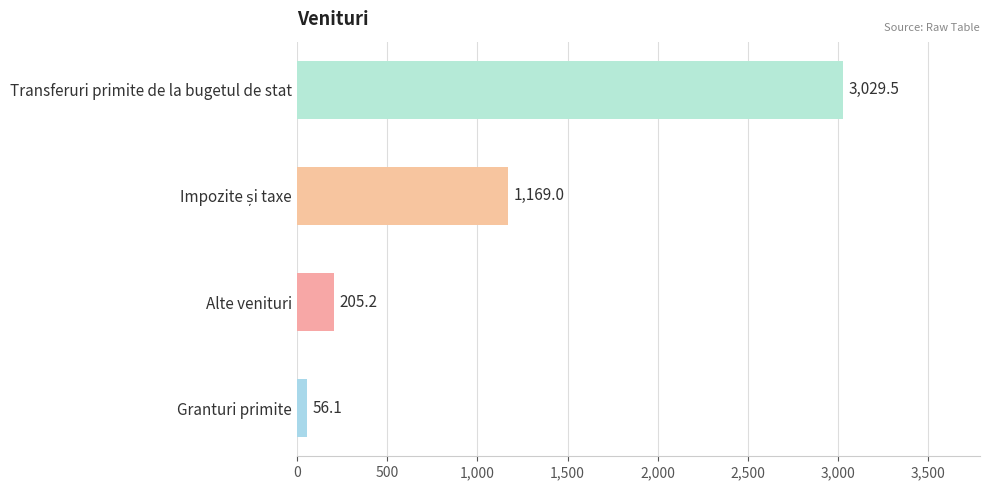

Which category has the highest value across all series?

Transferuri primite de la bugetul de stat